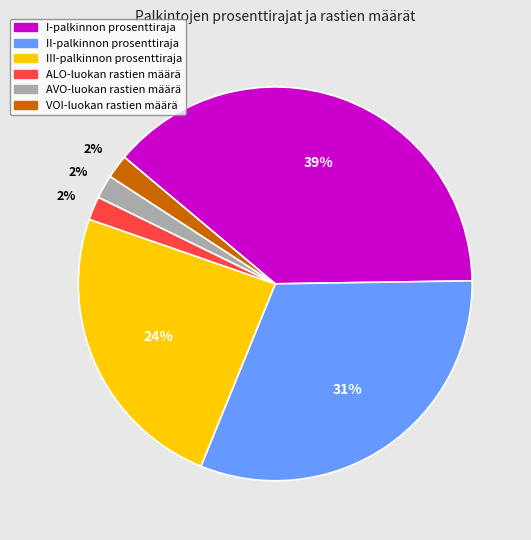

To the nearest percent, what portion does ALO-luokan rastien määrä represent?

2%